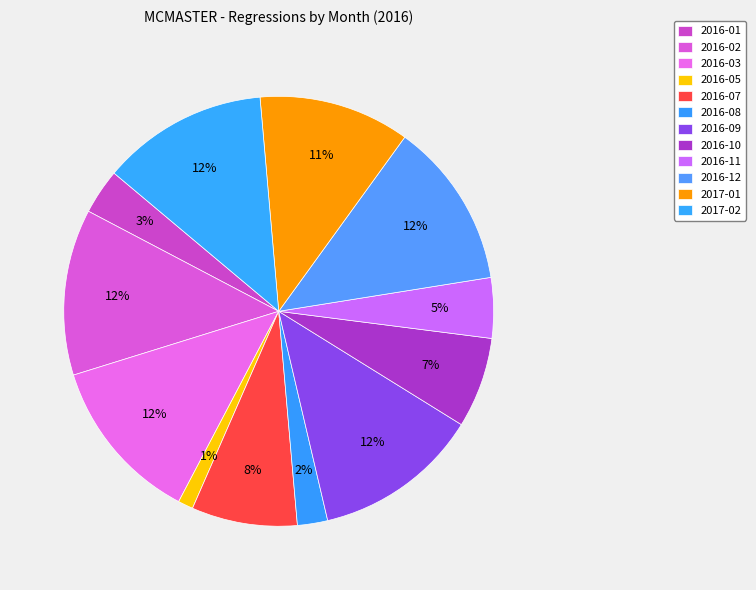

How many slices are in this pie chart?

12